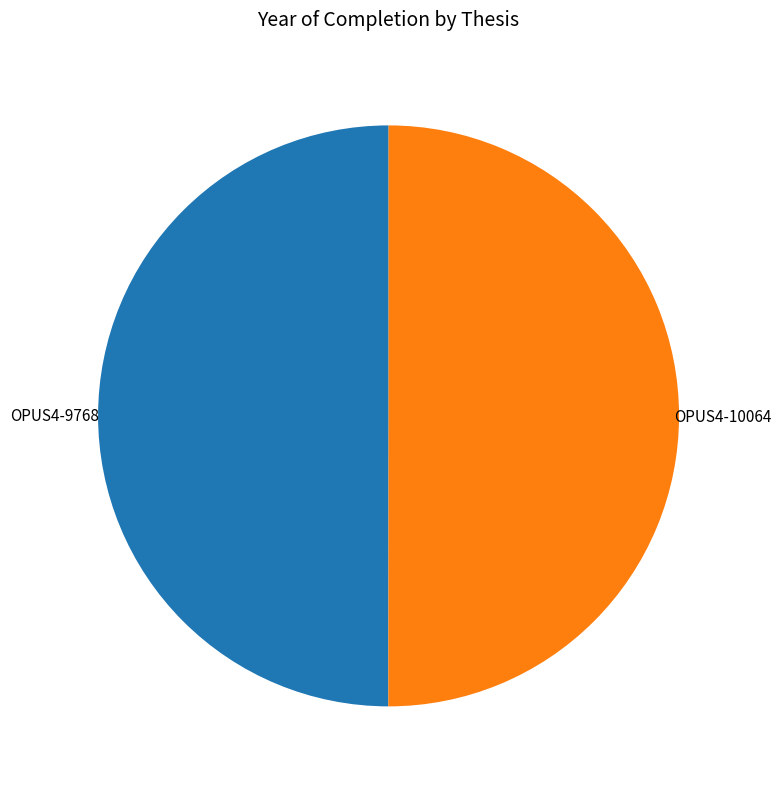

To the nearest percent, what portion does OPUS4-9768 represent?

50%